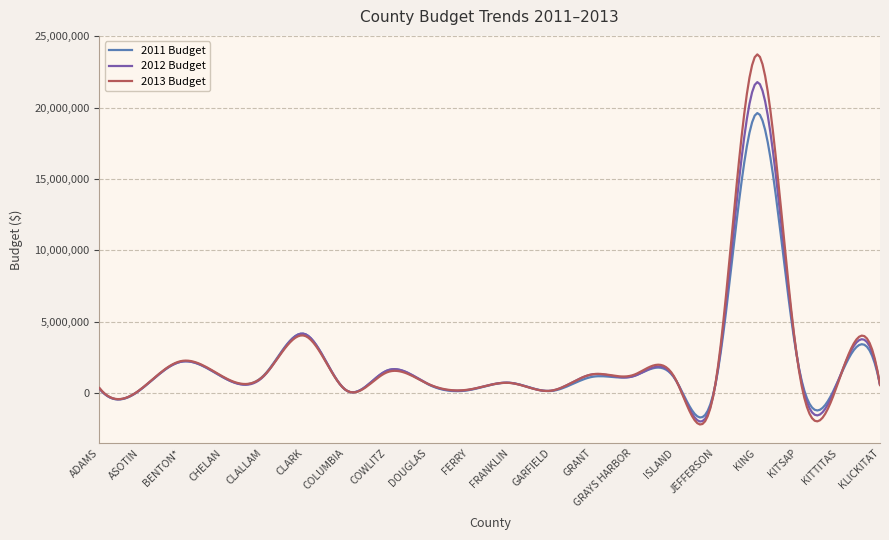

What is the lowest value of the 2011 Budget series?

-1727925.8